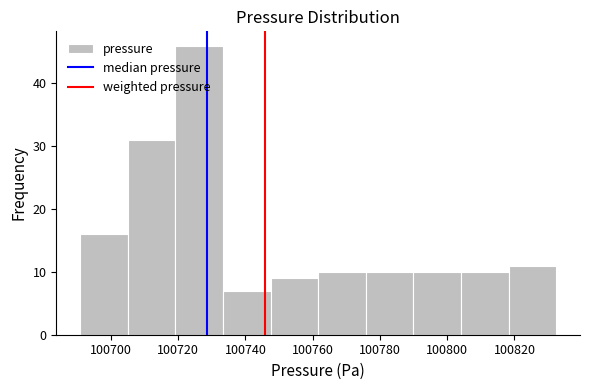

Reading left to right, list every bar in this chart as the range it spans on the x-axis followed by its height. Neither the bar edges nor the heights are printed on the chart, so give them approximately, as read against the axes.

100690 to 100704: 16
100704 to 100720: 31
100720 to 100734: 46
100734 to 100748: 7
100748 to 100762: 9
100762 to 100776: 10
100776 to 100790: 10
100790 to 100804: 10
100804 to 100818: 10
100818 to 100832: 11